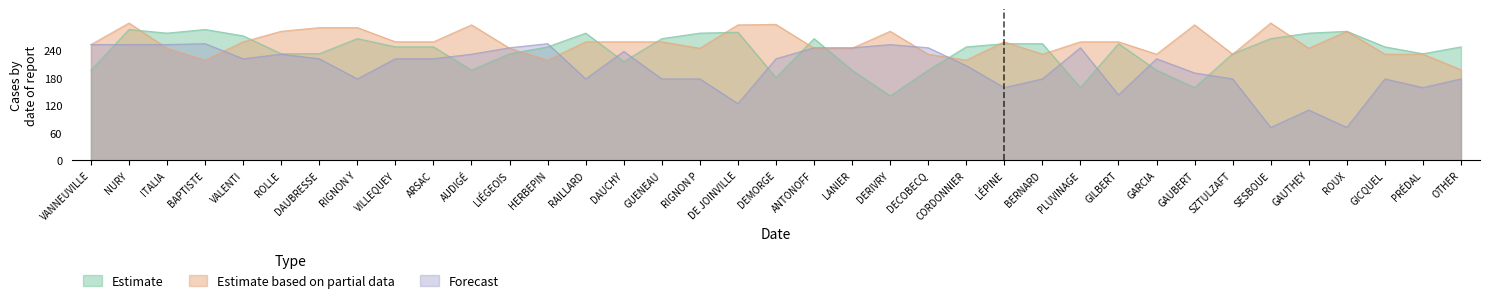

Does the chart display data point markers on the line(s)?

No